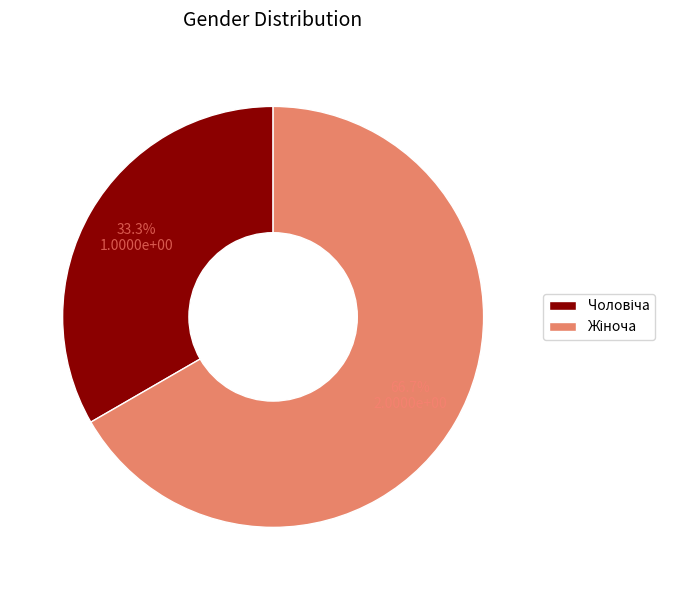

Is there any slice that represents more than half of the pie?

Yes